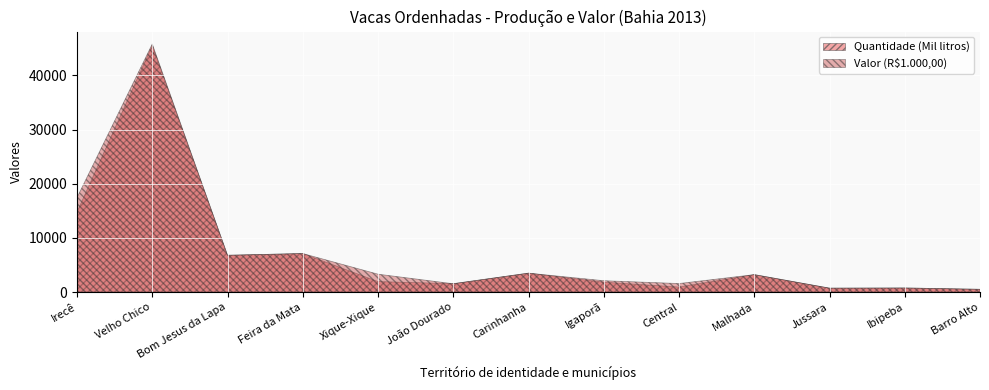

Count the number of data series in this chart.

2